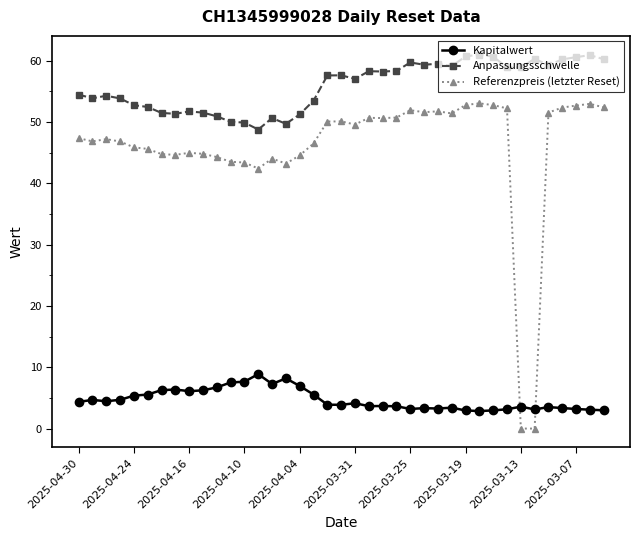

Which series has the widest spread of values?

Referenzpreis (letzter Reset)